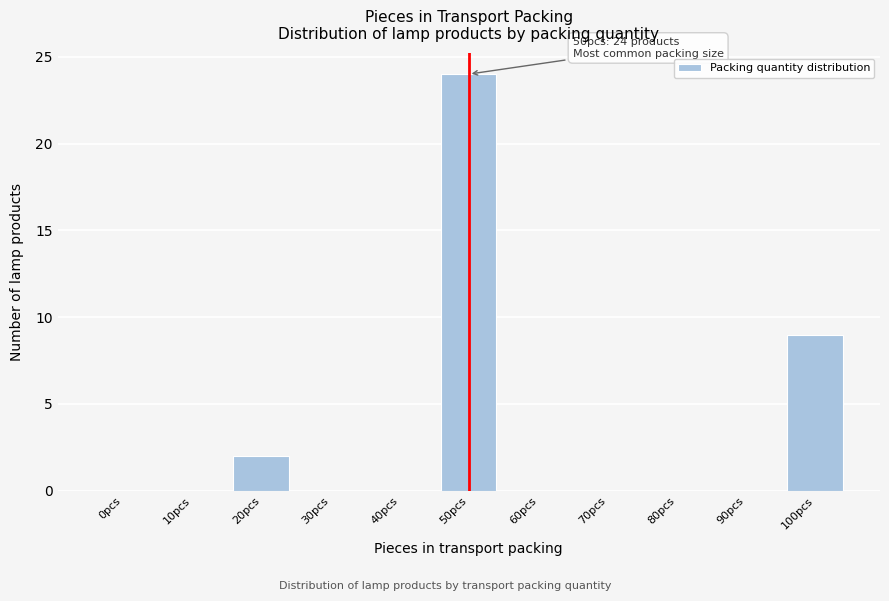

Reading left to right, list all the values displayed in this chart.

0pcs=0	10pcs=0	20pcs=2	30pcs=0	40pcs=0	50pcs=24	60pcs=0	70pcs=0	80pcs=0	90pcs=0	100pcs=9